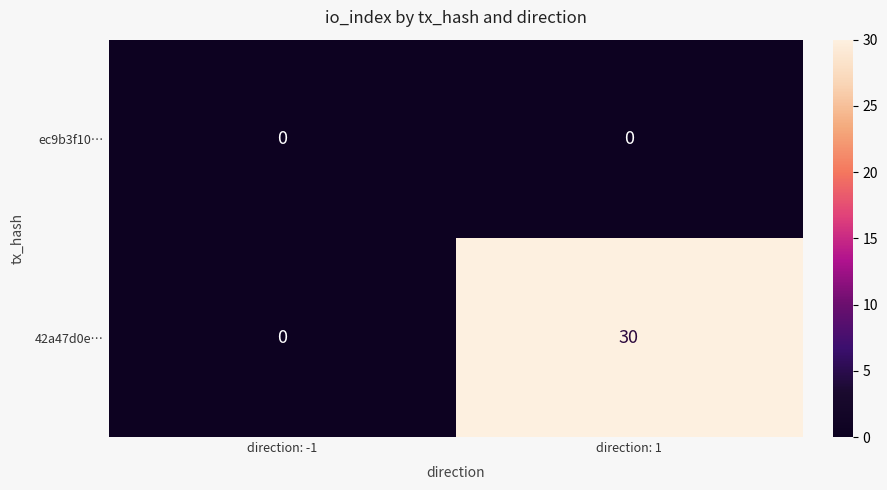

Count the number of categories in the chart.

2